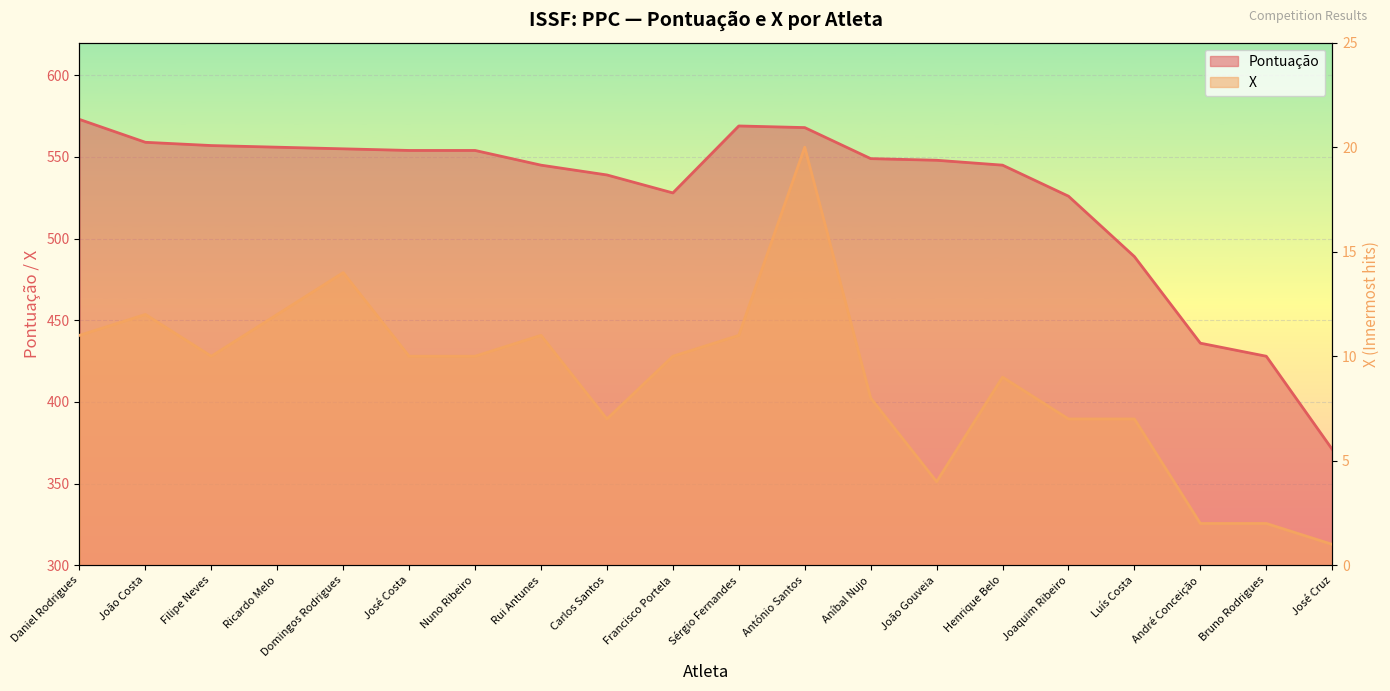

True or false: Pontuação and X cross at least once.

False